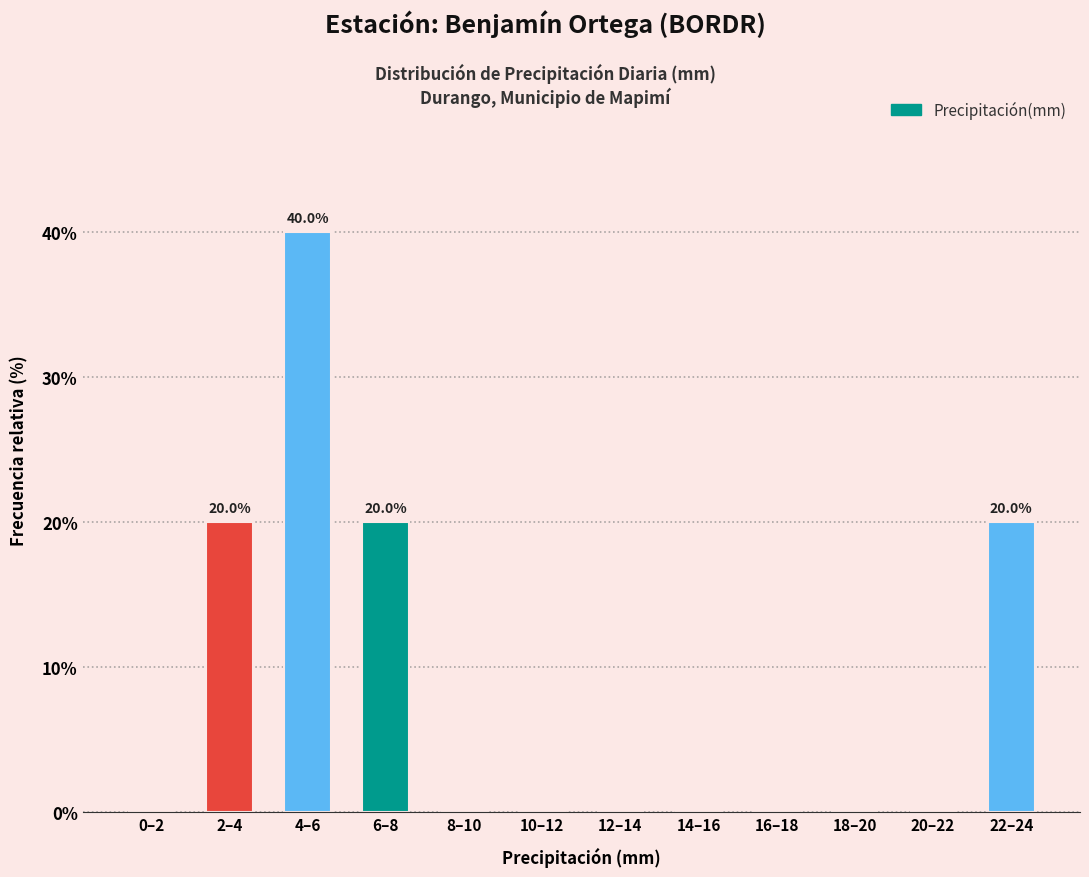

Reading left to right, what are all the values shown in this chart?

0–2=0	2–4=20	4–6=40	6–8=20	8–10=0	10–12=0	12–14=0	14–16=0	16–18=0	18–20=0	20–22=0	22–24=20